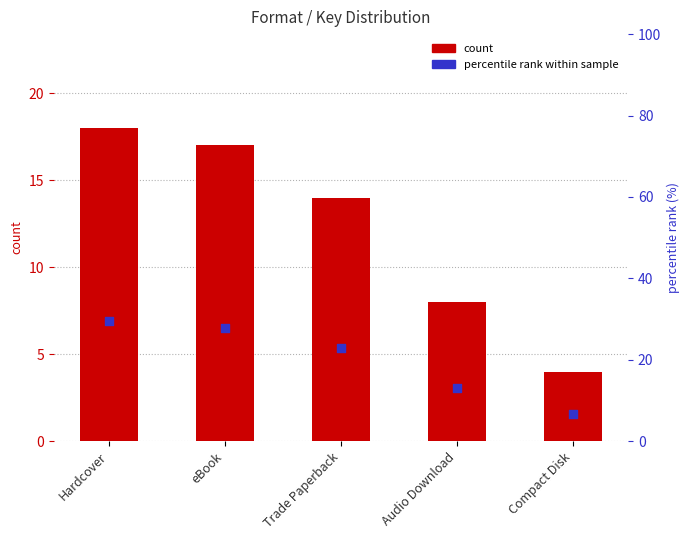

At how many categories does at least one series exceed 6?

5